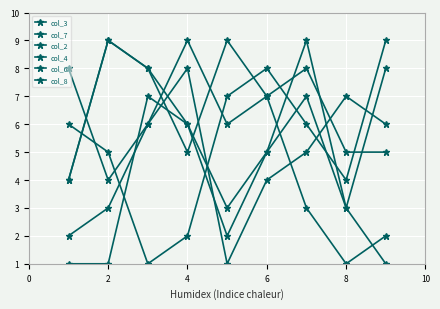

Does the chart have visible grid lines?

Yes